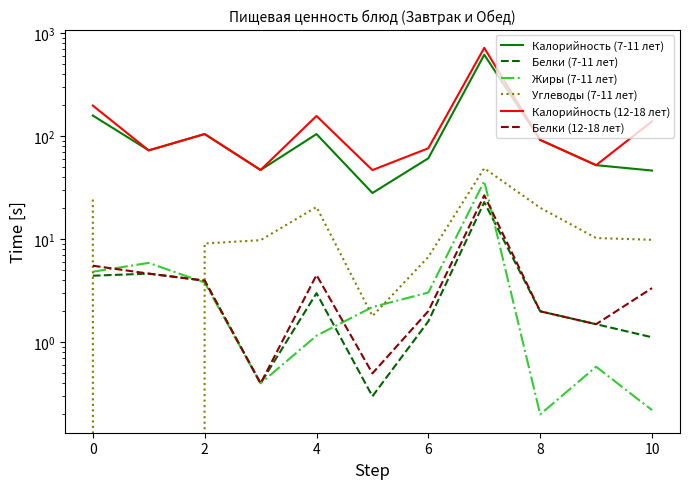

What is the value of the Белки (7-11 лет) point at the 8th from the left?

22.9